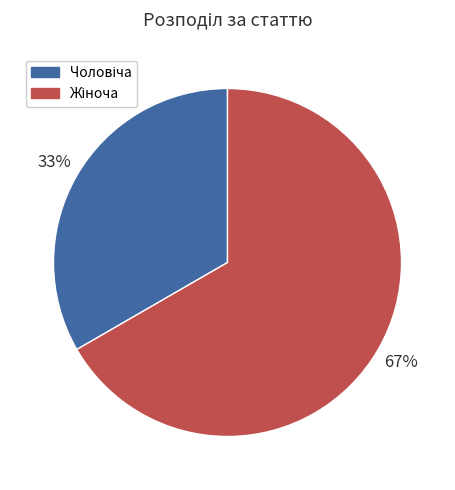

To the nearest percent, what is the average slice percentage?

50%